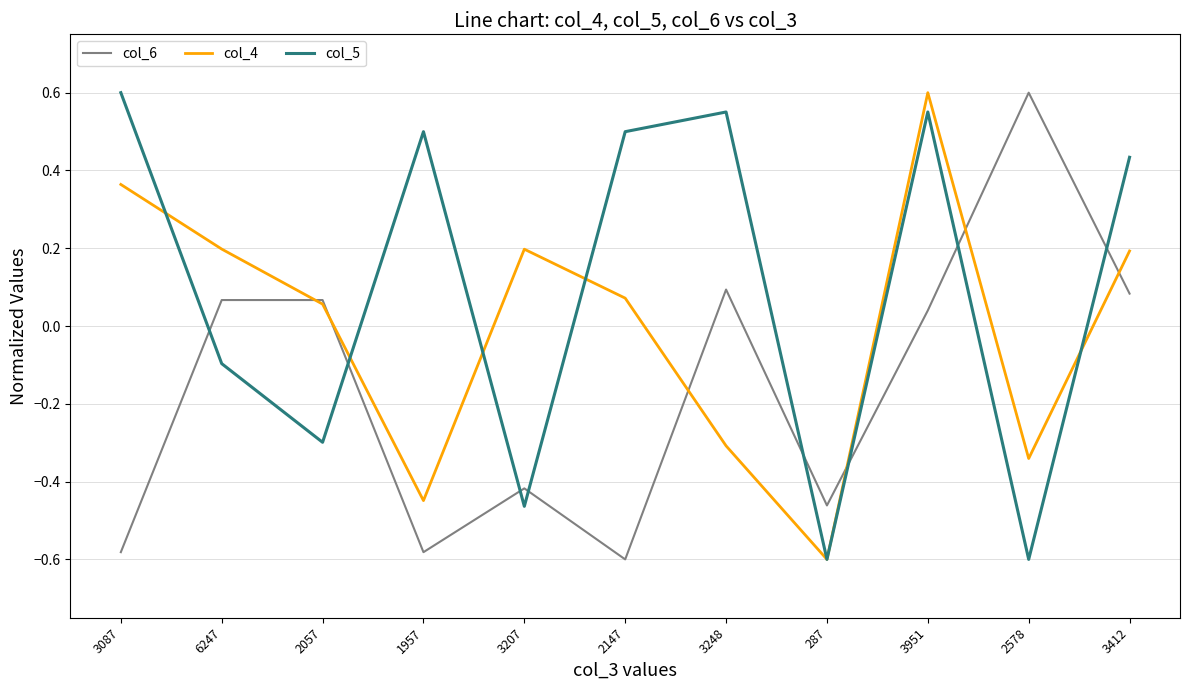

Is it true that col_6 equals 0.4 at 2578?

False